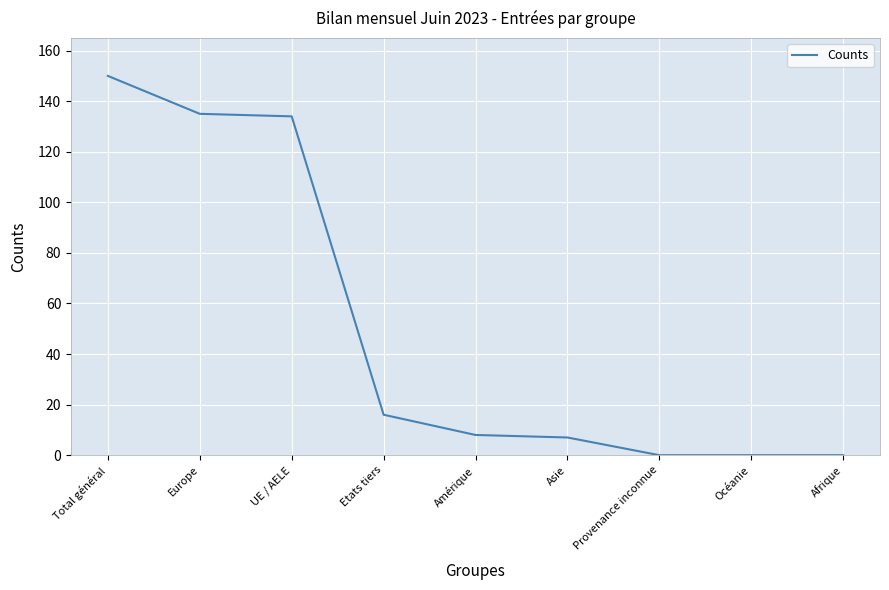

What position from the right is Amérique?

5